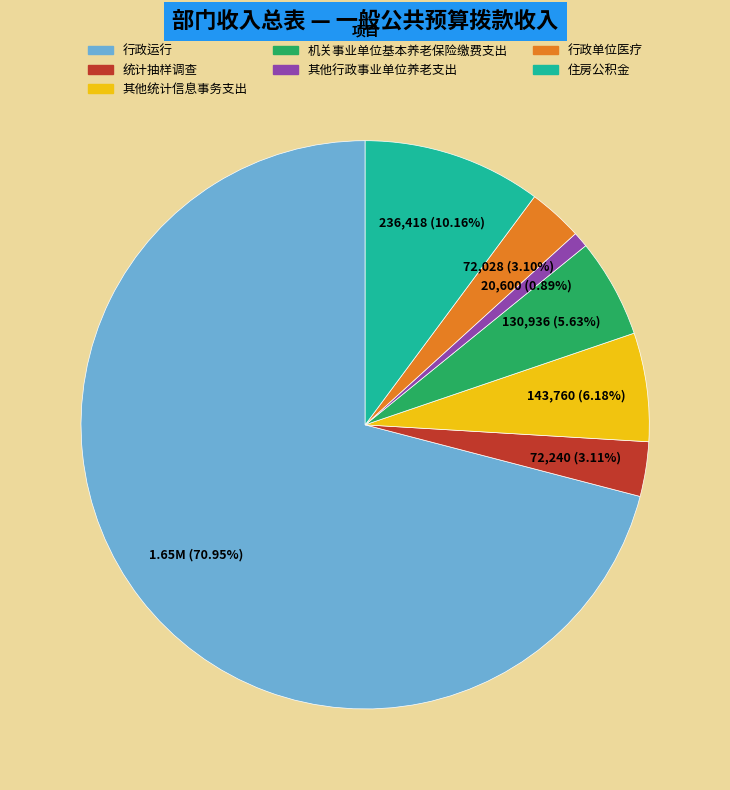

Combined, what portion of the pie is 机关事业单位基本养老保险缴费支出 and 行政单位医疗?

8.7%